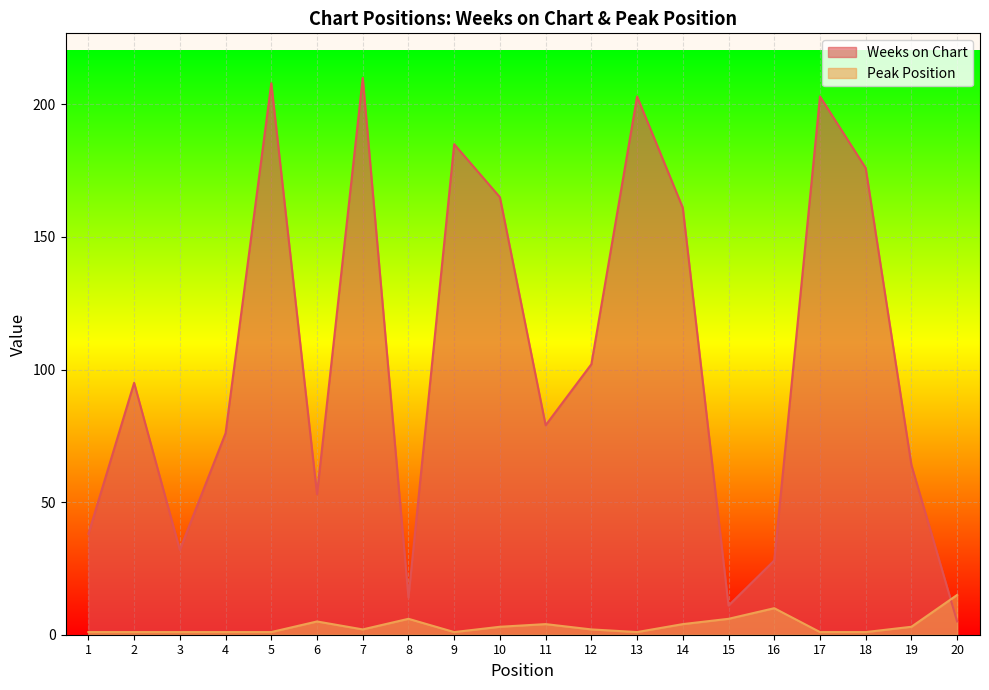

True or false: Peak Position and Weeks on Chart intersect in this chart.

True